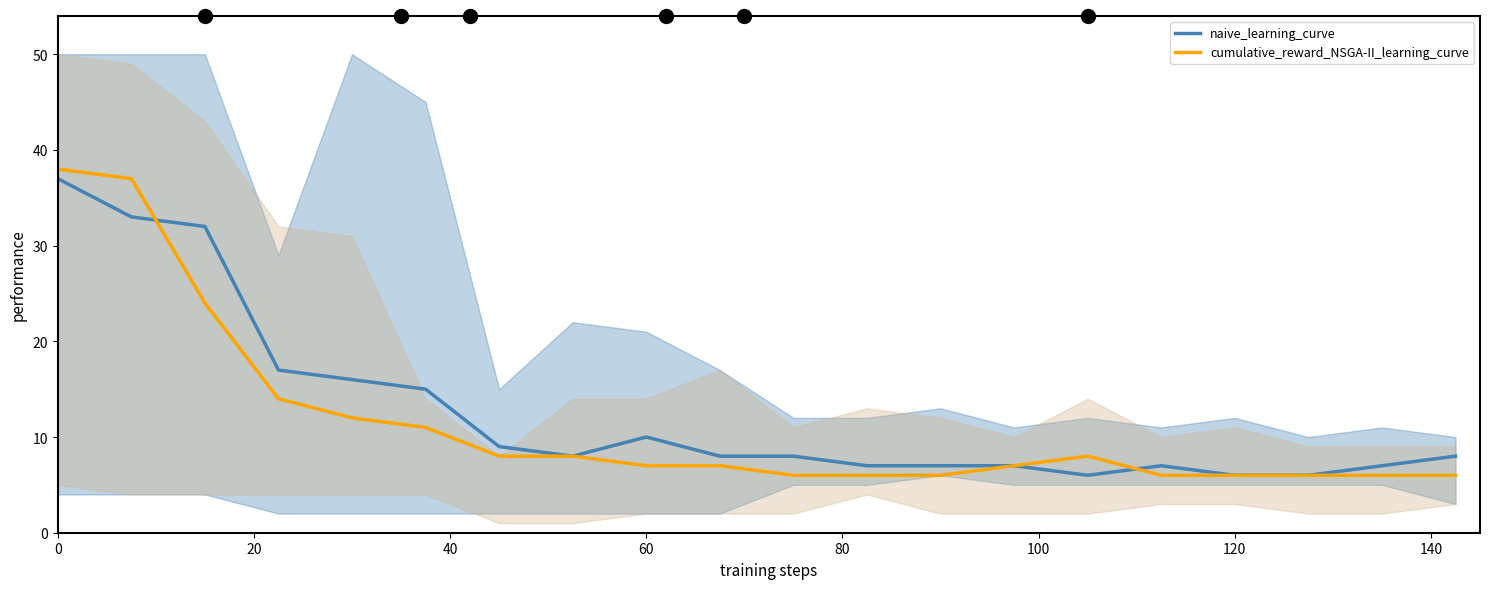

Which series has the widest spread of values?

cumulative_reward_NSGA-II_learning_curve